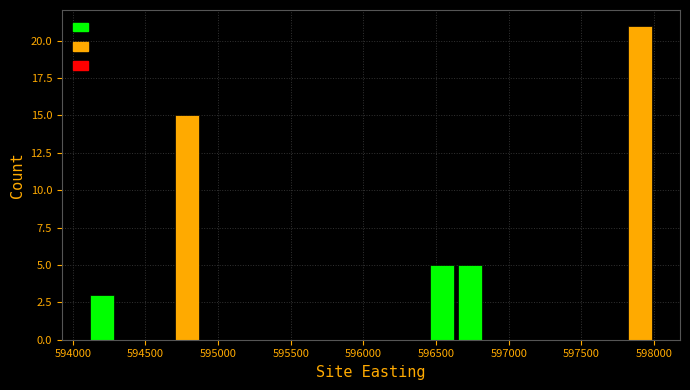

Read against the x-axis, roughly where is the centre of the tallest bar?

597900